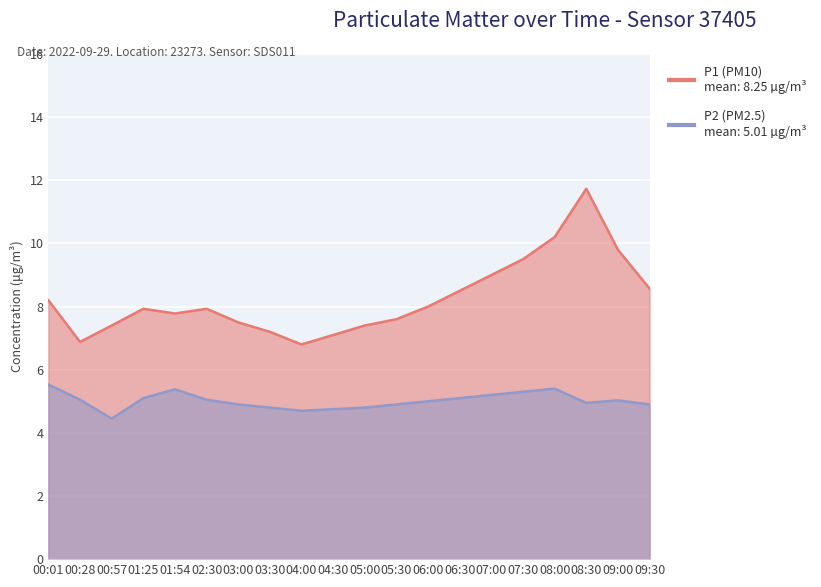

What position from the right is 01:25?

17